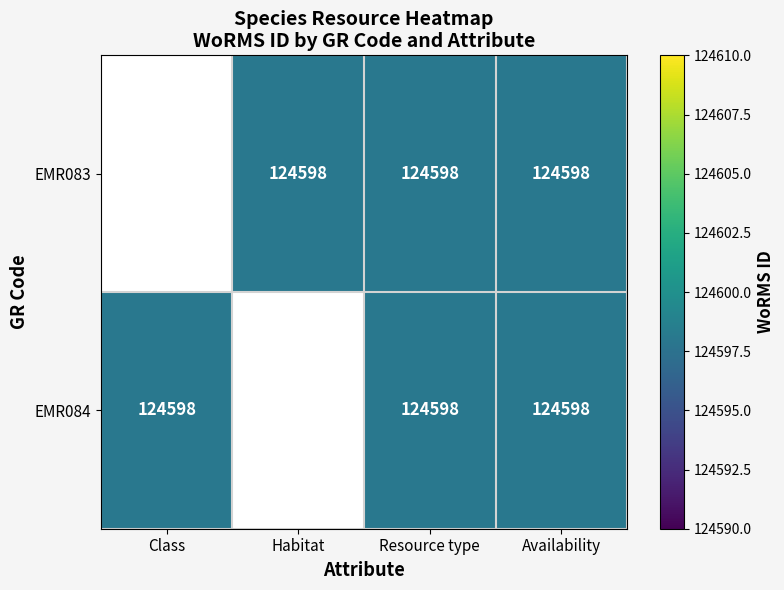

What is the maximum value shown in the chart?

124598.0